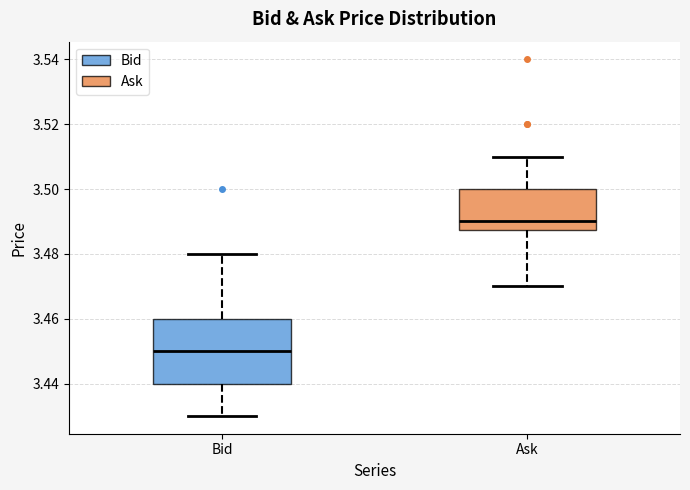

Which box is the tallest, from its lower edge to its upper edge?

Bid